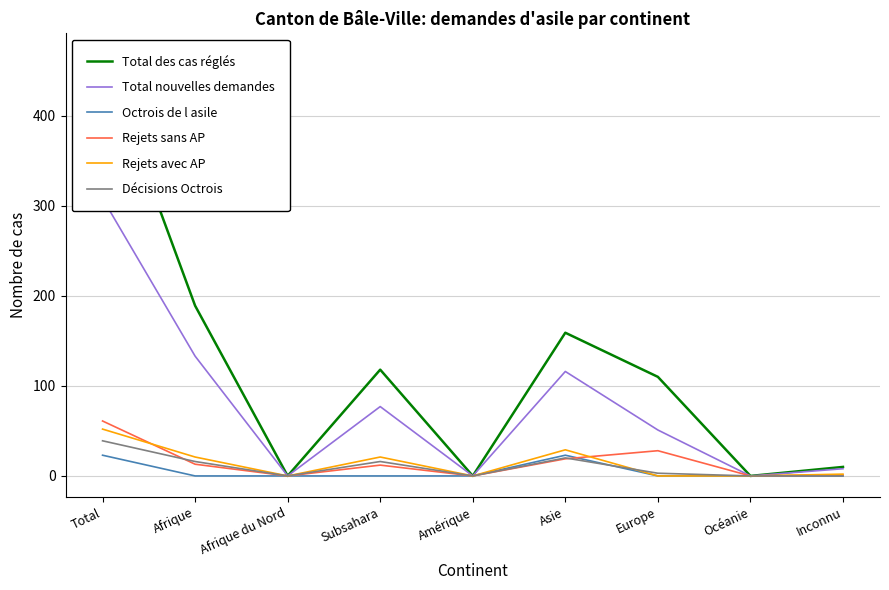

How many data points does each series have?

9